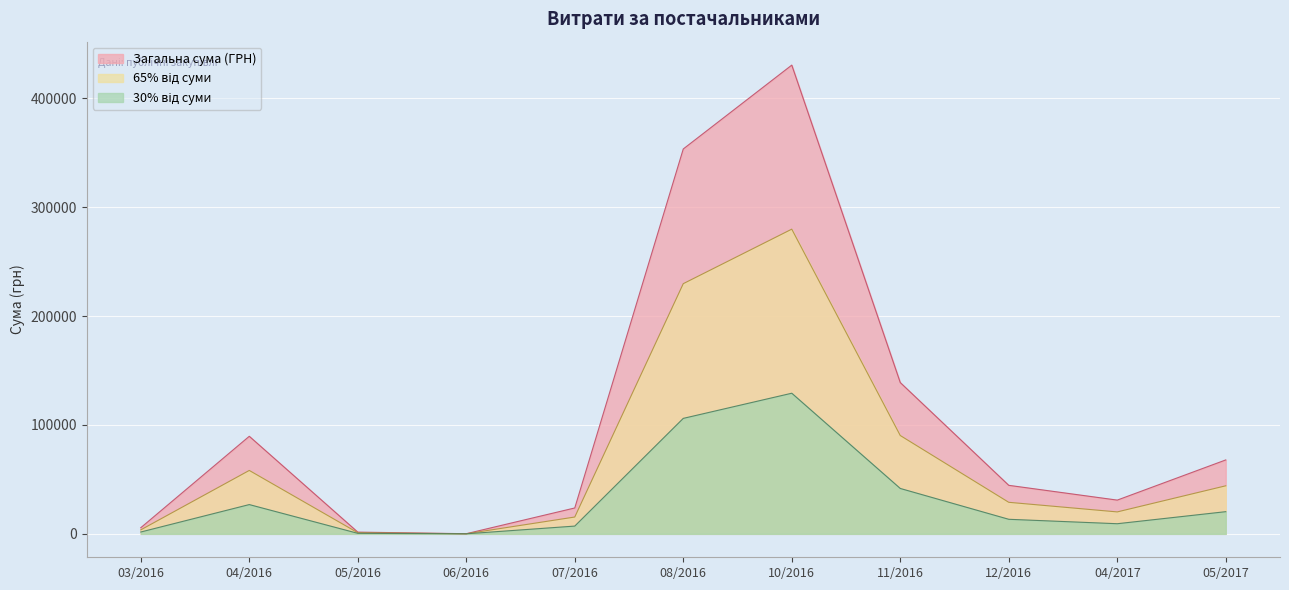

Which category has the highest value across all series?

10/2016